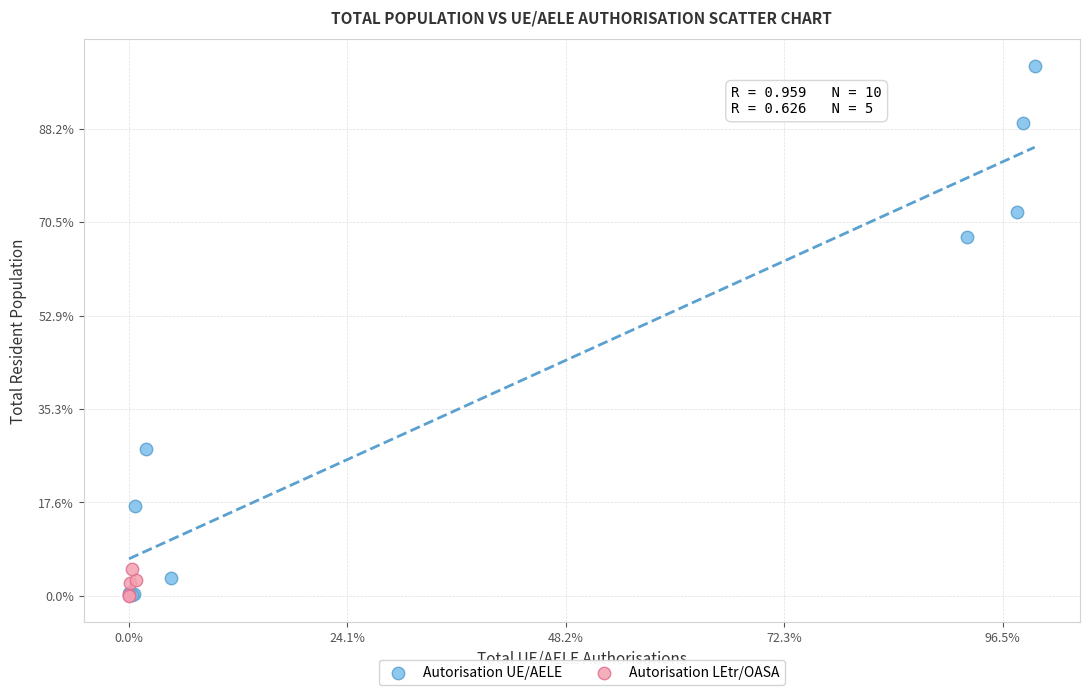

What are all the series names shown in the legend?

Autorisation UE/AELE, Autorisation LEtr/OASA